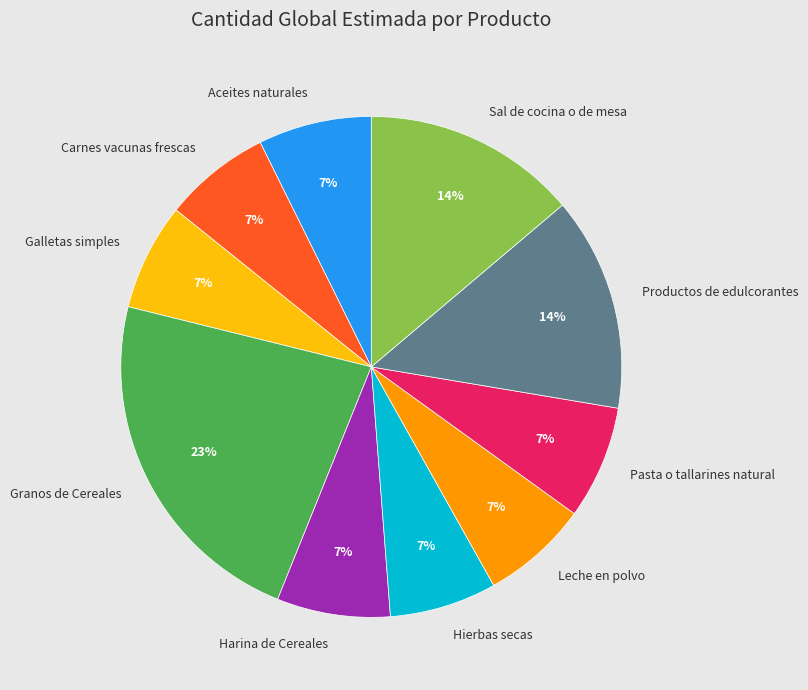

To the nearest percent, what portion does Sal de cocina o de mesa represent?

14%